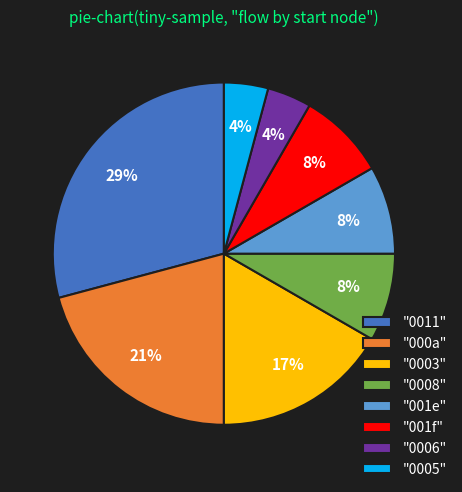

Is there a majority slice in this chart?

No